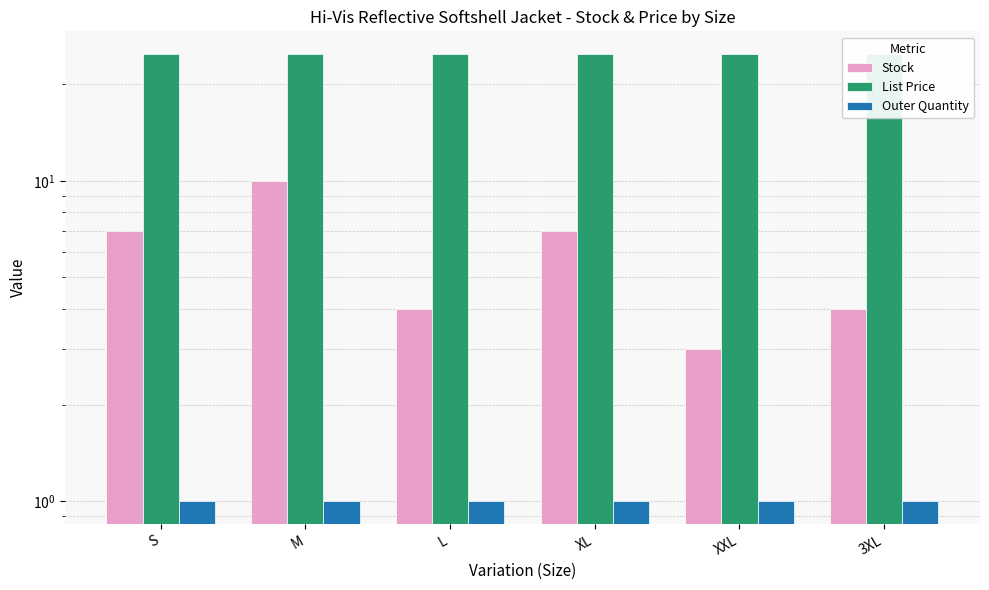

Is the value of Outer Quantity at XL greater than the value of List Price at XL?

No